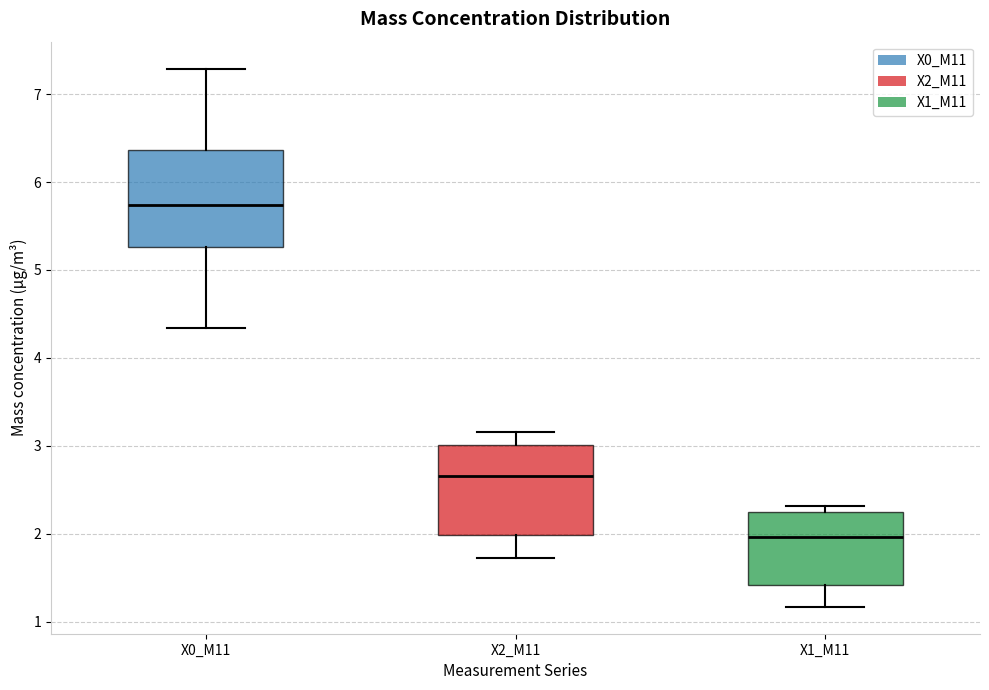

Reading left to right, read every box against the y-axis: the position of its median line, the range the box covers, and the ends of its whiskers. The values are not printed on the chart, so give them approximately, as read against the axis.

X0_M11: median 5.7, box 5.3 to 6.4, whiskers 4.3 to 7.3
X2_M11: median 2.7, box 2.0 to 3.0, whiskers 1.7 to 3.2
X1_M11: median 2.0, box 1.4 to 2.2, whiskers 1.2 to 2.3